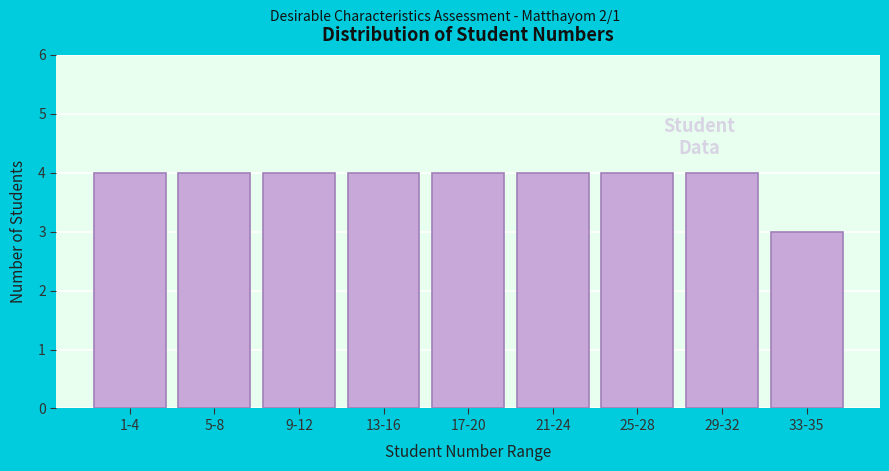

Reading left to right, transcribe all the data shown in this chart.

4	4	4	4	4	4	4	4	3